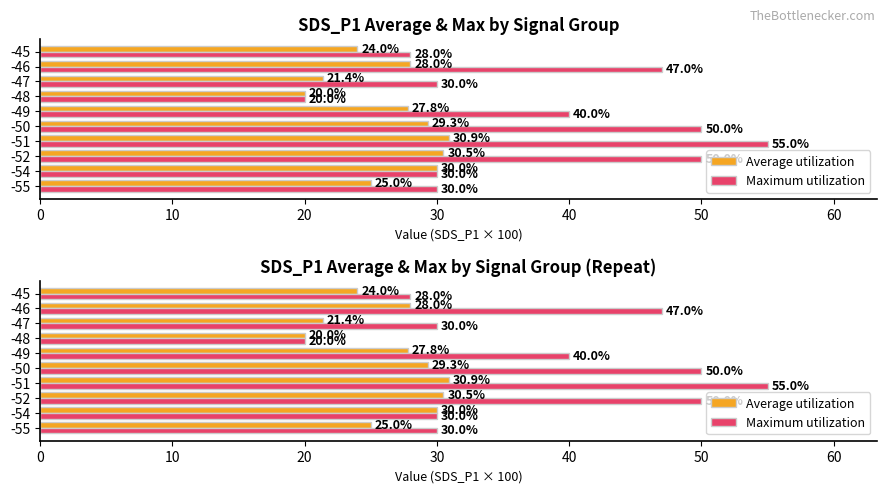

What is the value of the Maximum utilization bar at the 5th from the left?

50.0